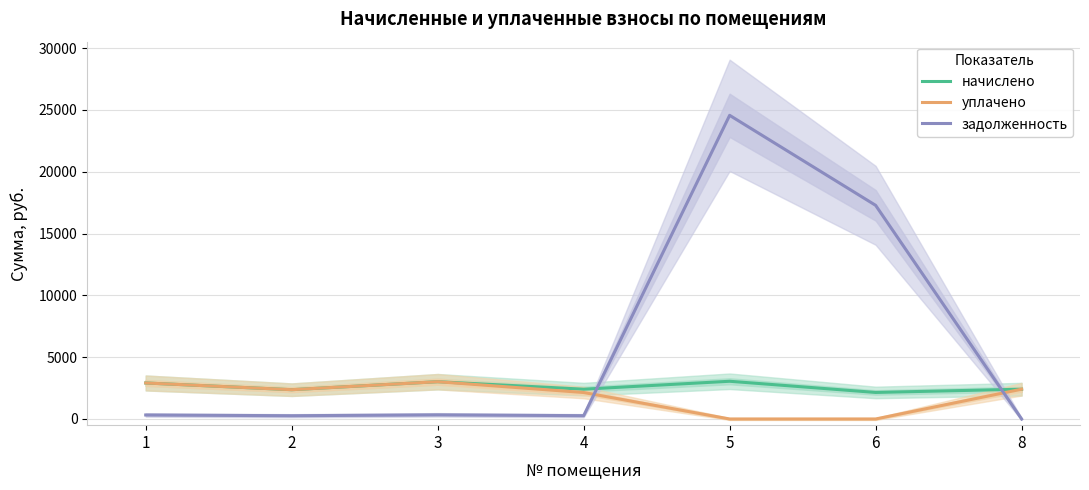

What is the sum of all задолженность values?

43043.6